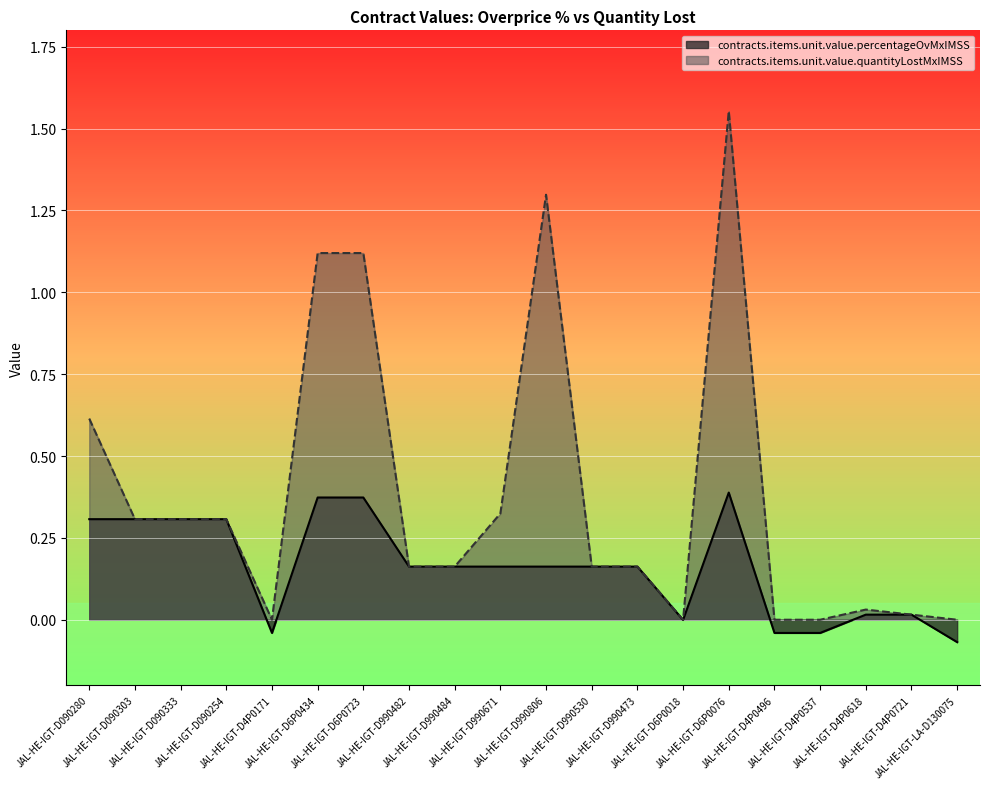

Which has a higher value, JAL-HE-IGT-D4P0618 or JAL-HE-IGT-D090280?

JAL-HE-IGT-D090280